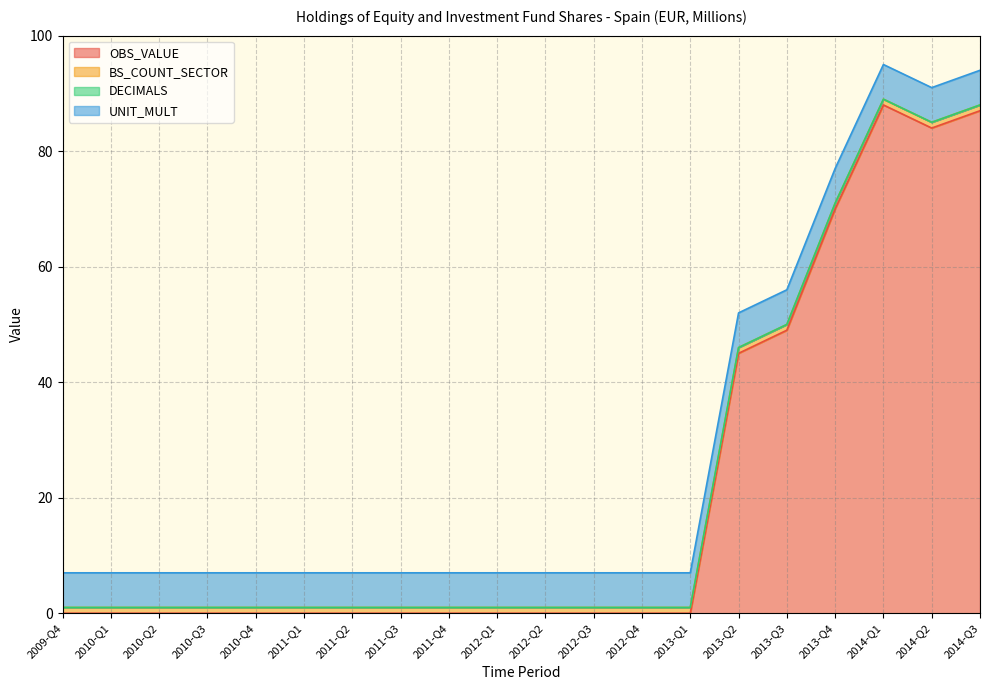

True or false: DECIMALS and OBS_VALUE intersect in this chart.

False